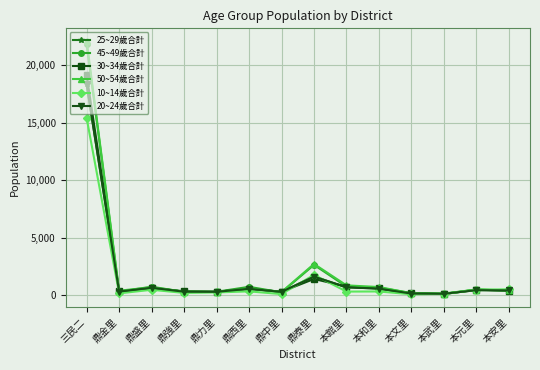

Reading right to left, transcribe all the data shown in this chart.

25~29歲合計: 436	457	142	159	592	702	1634	303	572	310	320	664	334	18316
45~49歲合計: 420	507	160	199	676	769	2652	266	745	317	306	753	329	21830
30~34歲合計: 420	494	119	179	609	768	1426	318	585	316	358	627	359	19121
50~54歲合計: 438	512	125	186	726	872	2730	291	620	297	329	704	408	22080
10~14歲合計: 531	494	144	96	342	331	1787	113	351	257	216	489	176	15394
20~24歲合計: 436	457	142	159	592	702	1634	303	572	310	320	664	334	18316